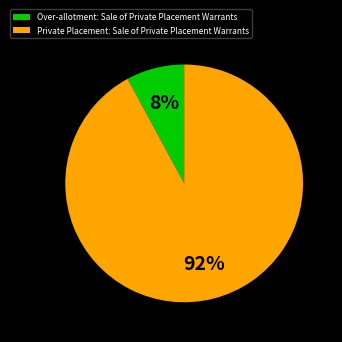

Which slice represents more than half of the pie?

Private Placement: Sale of Private Placement Warrants